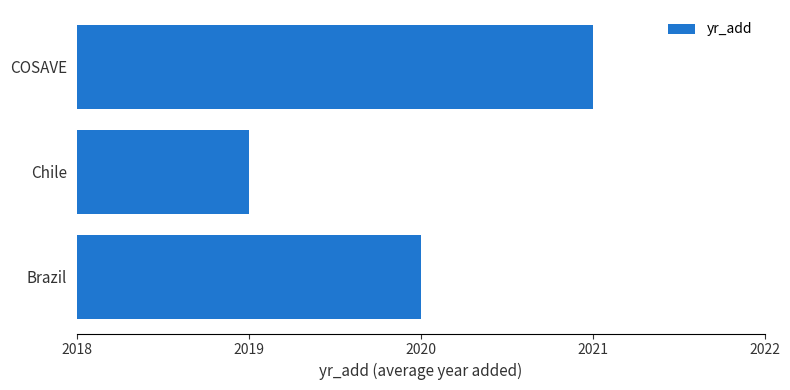

Rank the categories by value from lowest to highest.

Chile, Brazil, COSAVE